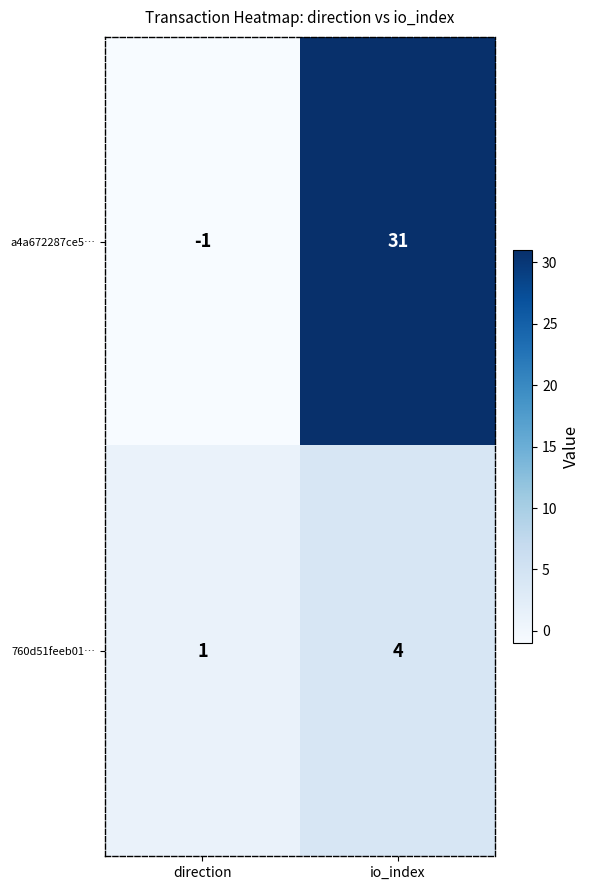

What is the maximum value shown in the chart?

31